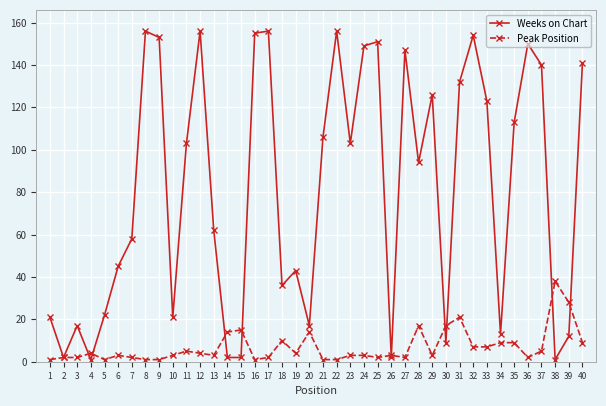

What is the value of the Weeks on Chart point at the 32nd from the left?

154